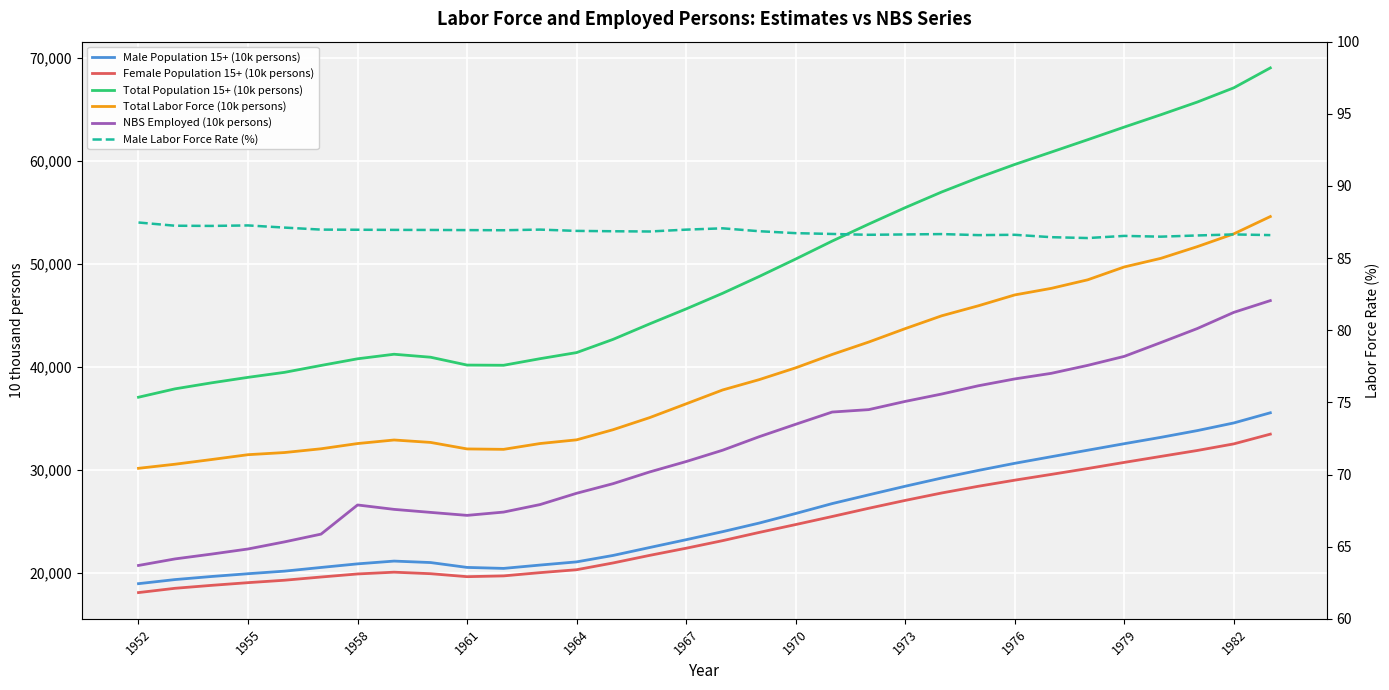

What is the difference between the second highest and second lowest values in the Total Labor Force (10k persons) series?

22362.6